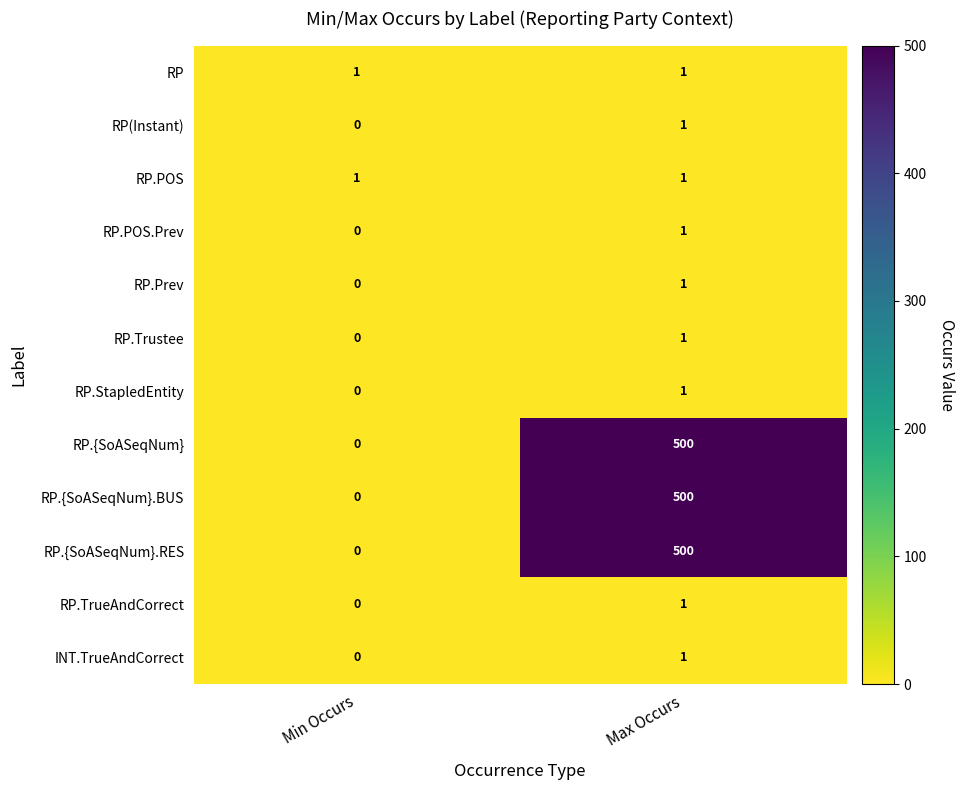

Reading left to right, what are all the values shown in this chart?

RP: 1	1
RP(Instant): 0	1
RP.POS: 1	1
RP.POS.Prev: 0	1
RP.Prev: 0	1
RP.Trustee: 0	1
RP.StapledEntity: 0	1
RP.{SoASeqNum}: 0	500
RP.{SoASeqNum}.BUS: 0	500
RP.{SoASeqNum}.RES: 0	500
RP.TrueAndCorrect: 0	1
INT.TrueAndCorrect: 0	1